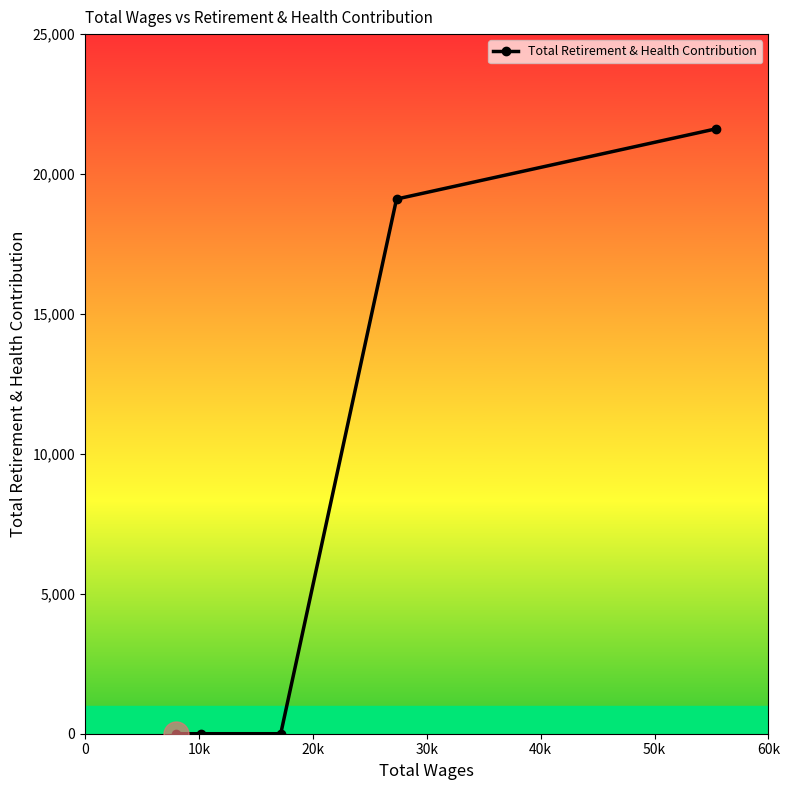

Reading left to right, extract all data points from this chart.

0	0	0	19106	21613